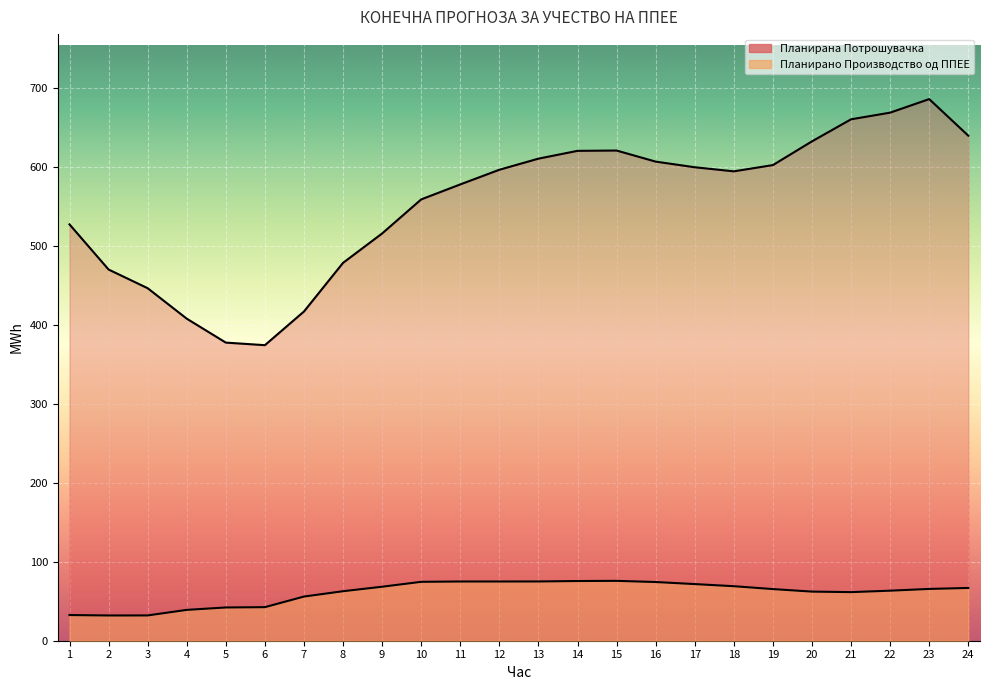

Reading left to right, what are all the values shown in this chart?

Планирано Производство од ППЕЕ: 32.5	32.0	32.0	39.1	42.1	42.5	56.0	62.7	68.4	74.6	75.0	75.0	75.1	75.6	75.9	74.4	71.8	69.1	65.4	62.2	61.6	63.4	65.6	66.8
Планирана Потрошувачка: 527.5	470.3	446.6	408.0	377.7	374.4	417.1	478.8	516.0	559.1	578.1	596.7	610.8	620.7	621.1	607.0	599.9	594.7	602.6	632.7	660.6	669.1	686.2	639.9